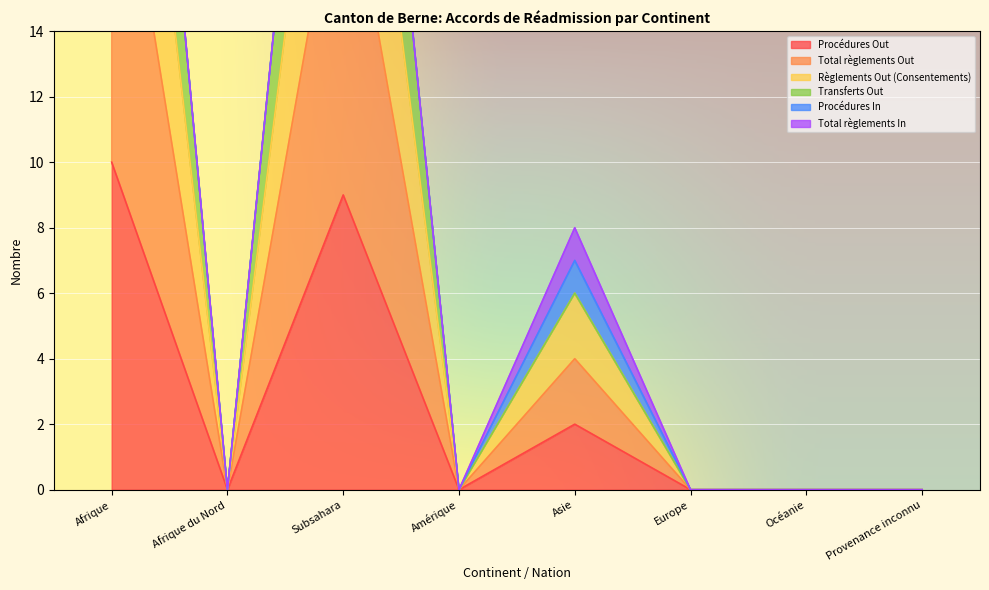

How many values in the Règlements Out (Consentements) series exceed 0?

3